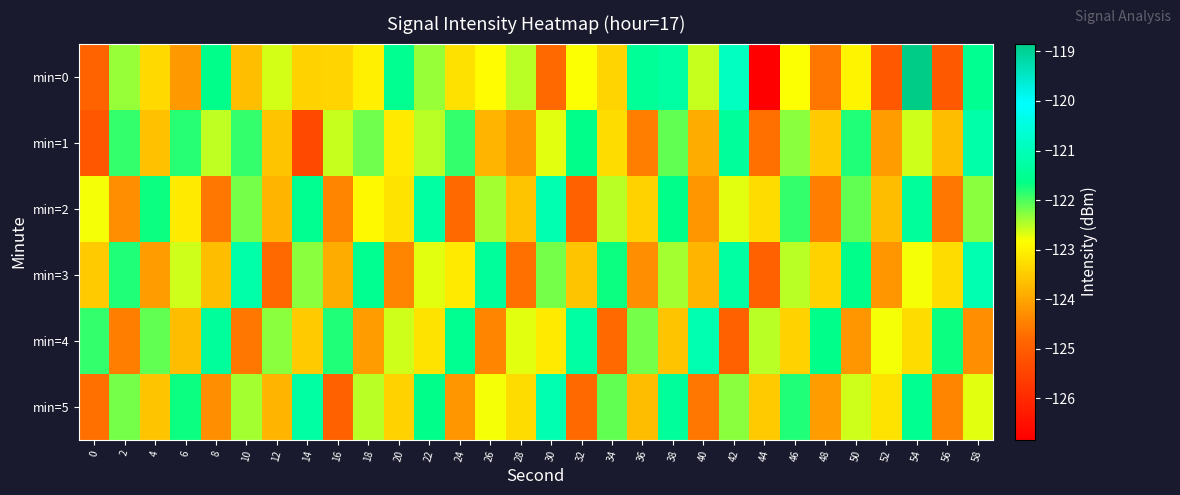

Which series changed the most between 50 and 54?

min=0